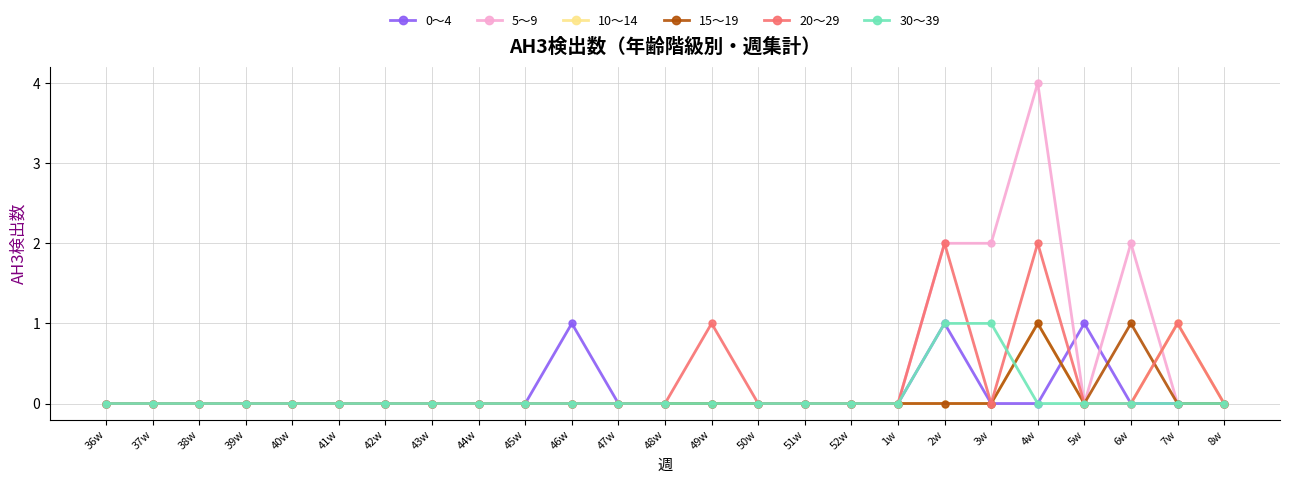

What is the maximum value shown in the chart?

4